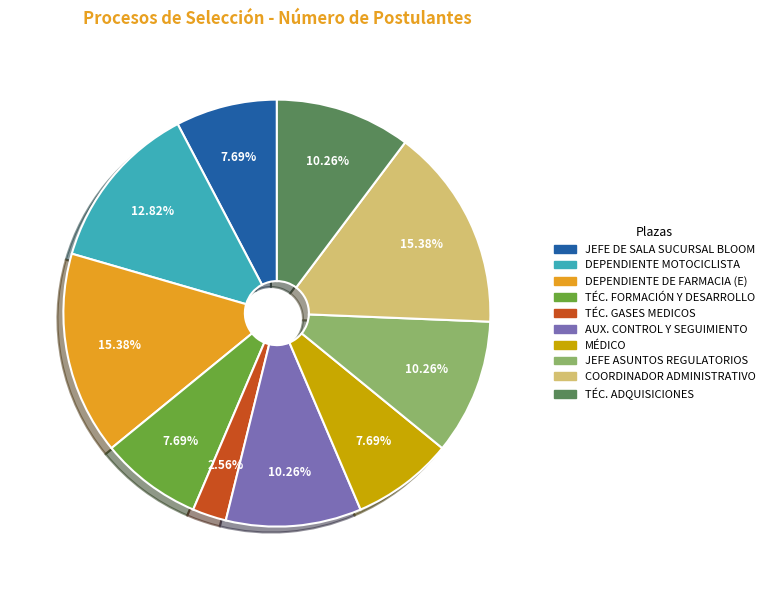

To the nearest percent, what is the difference between the largest and smallest slice percentages?

13%